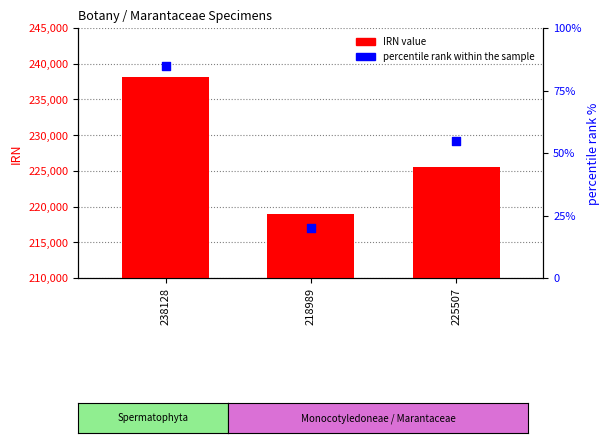

What is the total value across all series at 218989?

219009